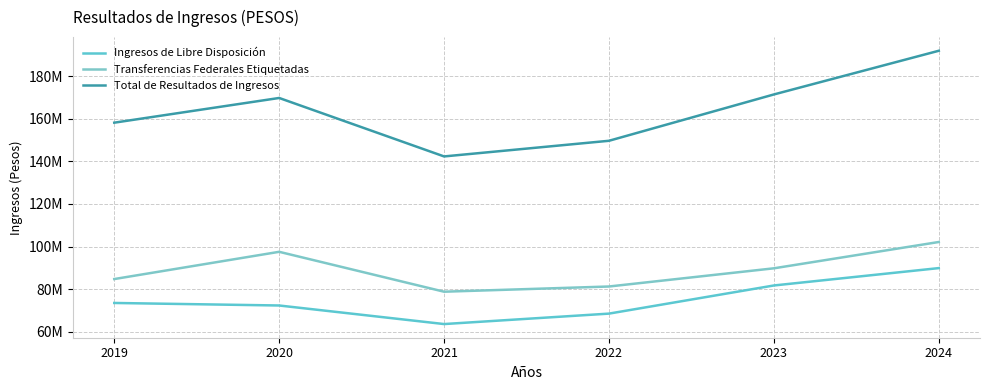

Rank the series by their average value, from lowest to highest.

Ingresos de Libre Disposición, Transferencias Federales Etiquetadas, Total de Resultados de Ingresos